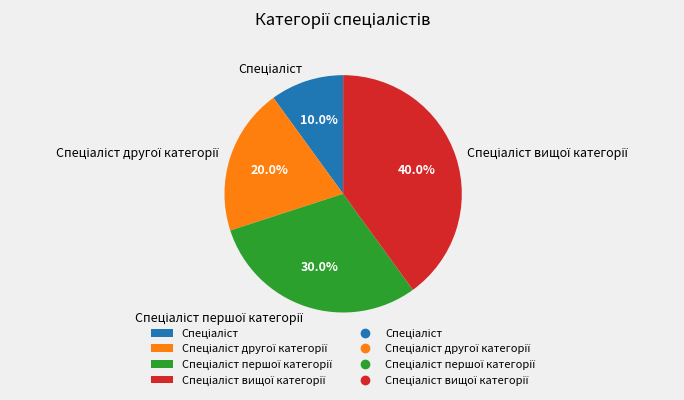

Is there any slice that represents more than half of the pie?

No